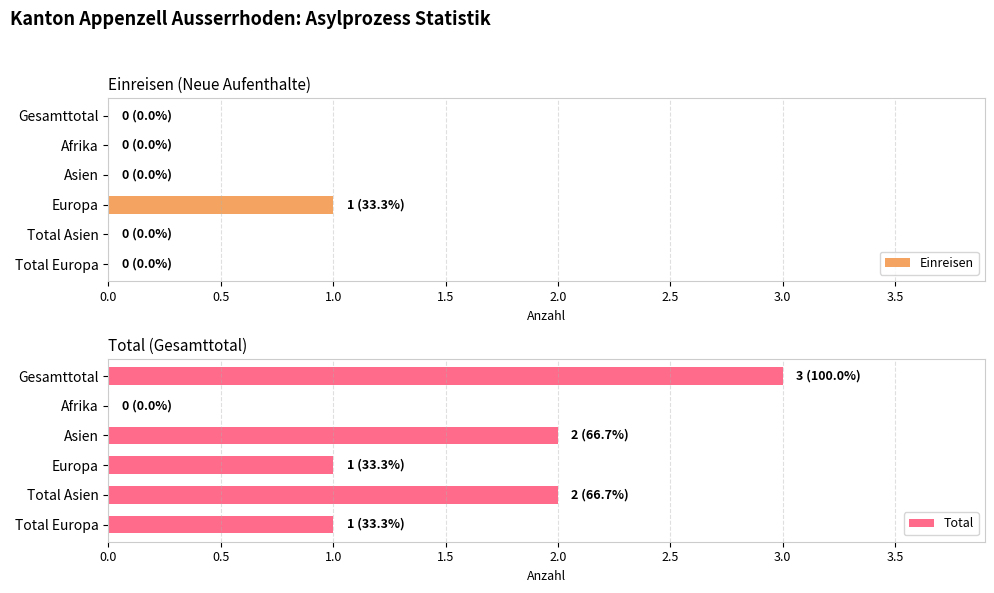

At how many categories does at least one series exceed 0?

5